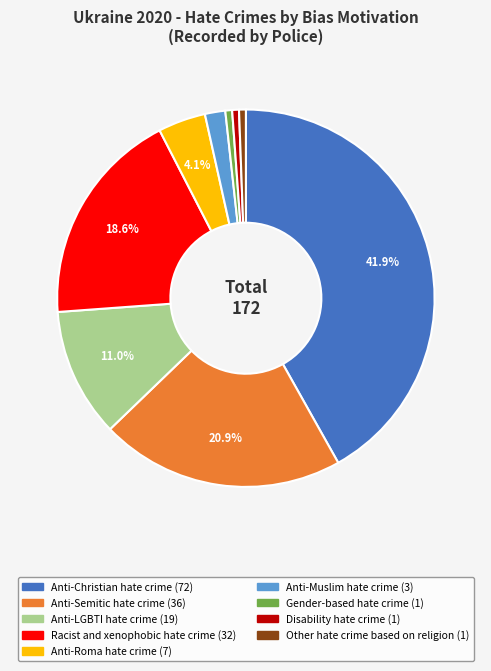

To the nearest percent, what is the combined percentage of Other hate crime based on religion and Anti-Muslim hate crime?

2%